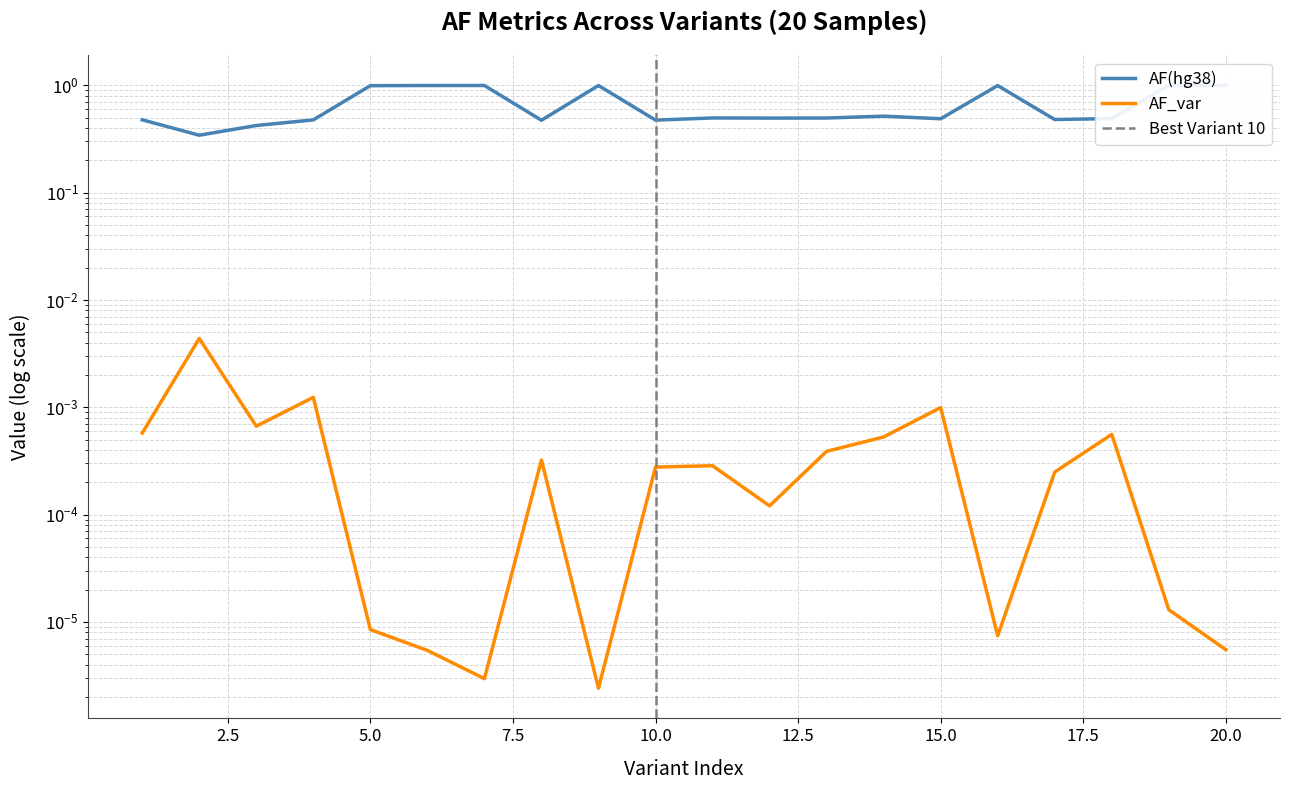

Rank the series by their maximum value, from lowest to highest.

AF_var, AF(hg38)